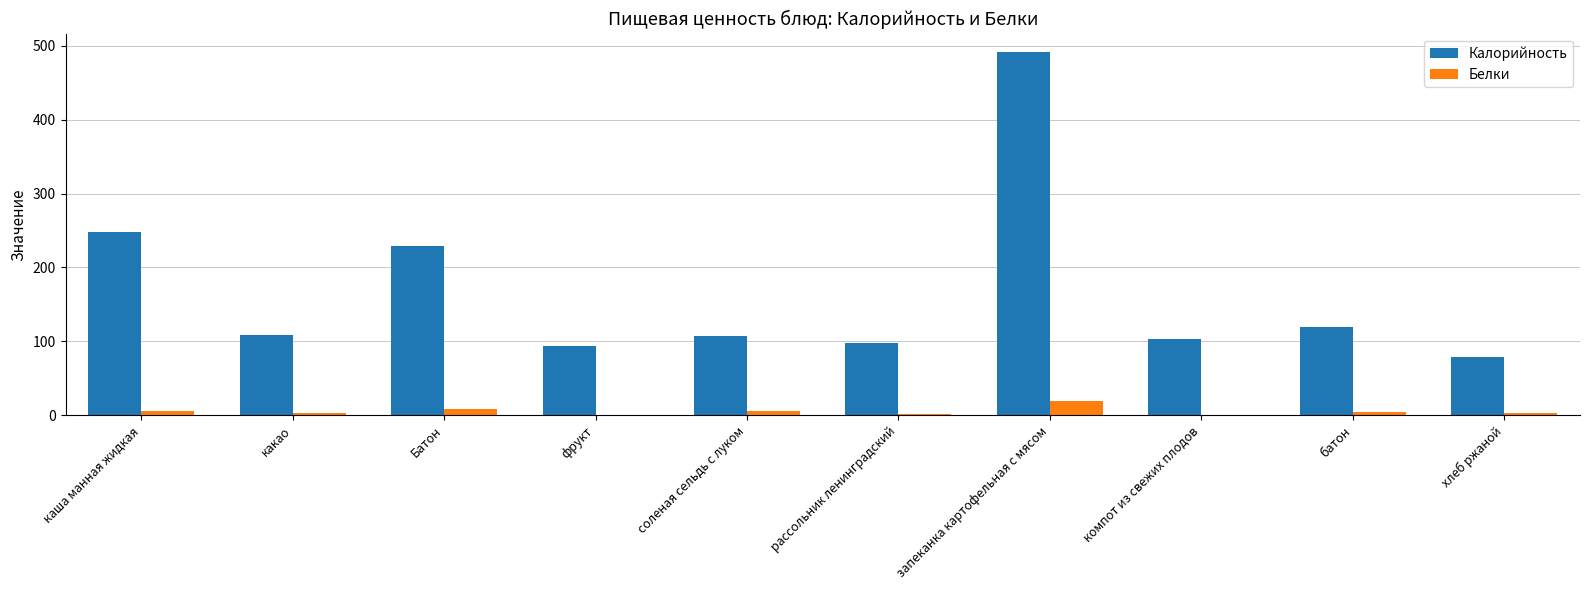

How many distinct data groups are displayed?

2